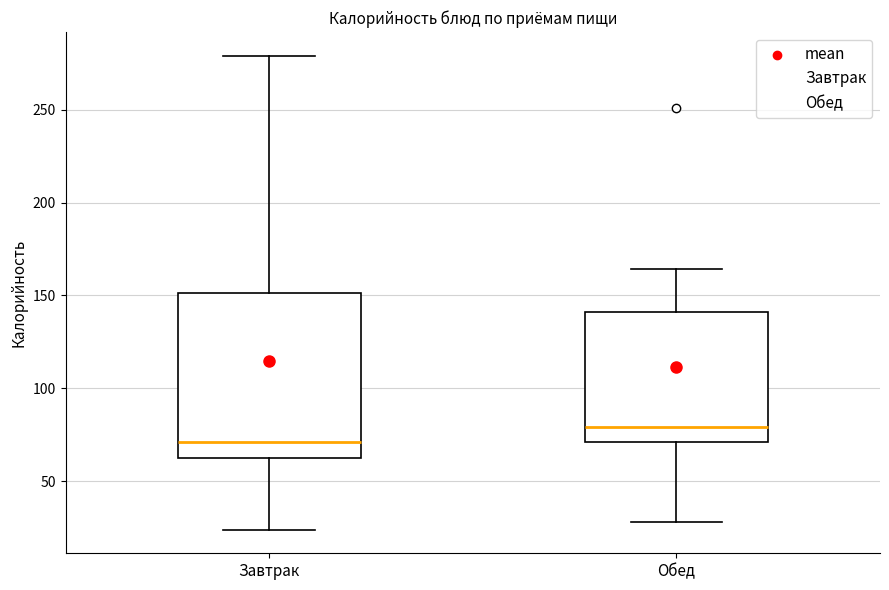

Reading left to right, transcribe this box plot: for each box, give where its median line is, the range the box spans, and where its two whiskers end, as read against the y-axis. The values are not printed on the chart, so give them approximately, as read against the axis.

Завтрак: median 70, box 65 to 150, whiskers 25 to 280
Обед: median 80, box 70 to 140, whiskers 30 to 165